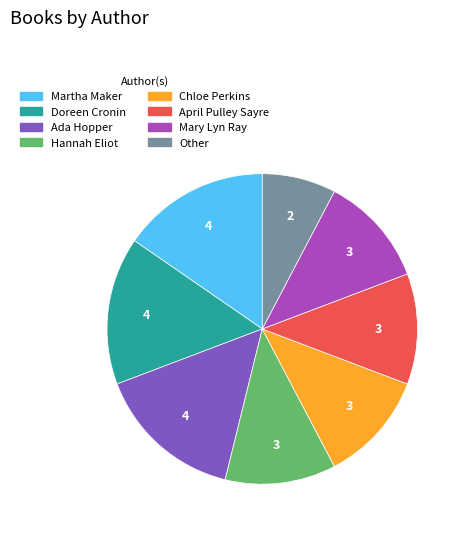

Is Chloe Perkins the majority of the pie?

No